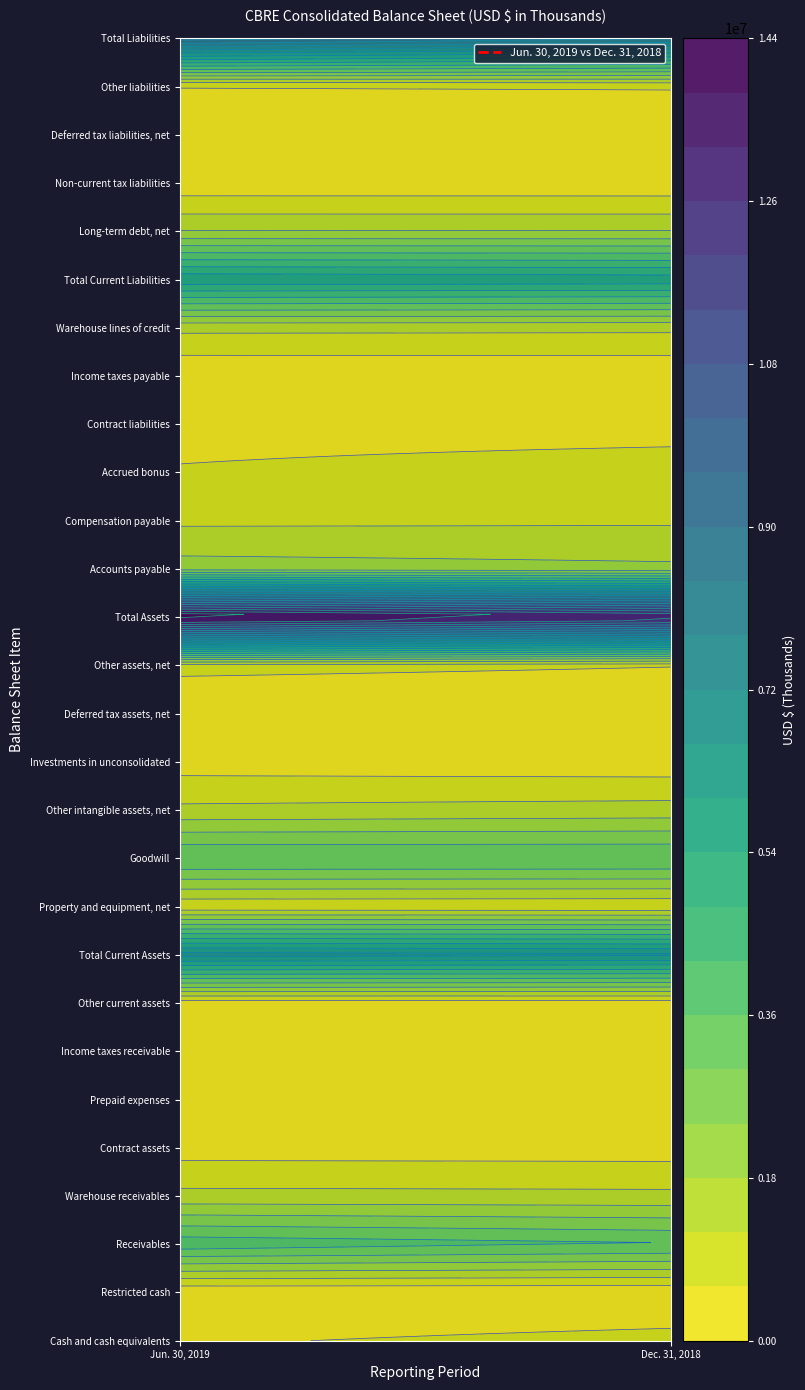

The Receivables series shows 1317163 at 1. True or false?

False